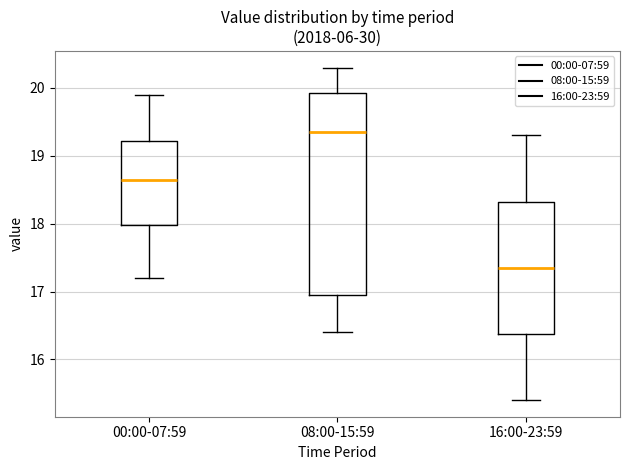

Where is the lower edge of the box for 00:00-07:59 on the y-axis? The values are not printed on the chart, so give them approximately, as read against the axis.

18.0